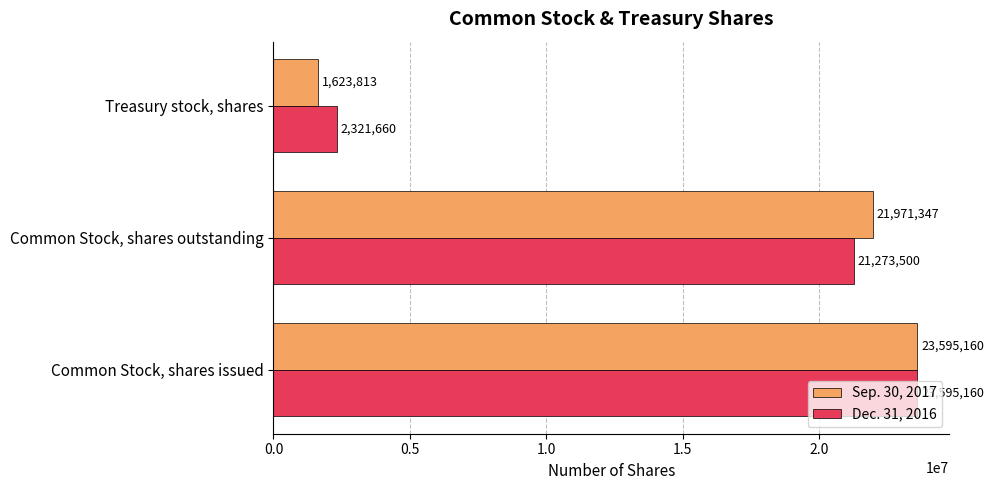

What is the sum of all Sep. 30, 2017 values?

47190320